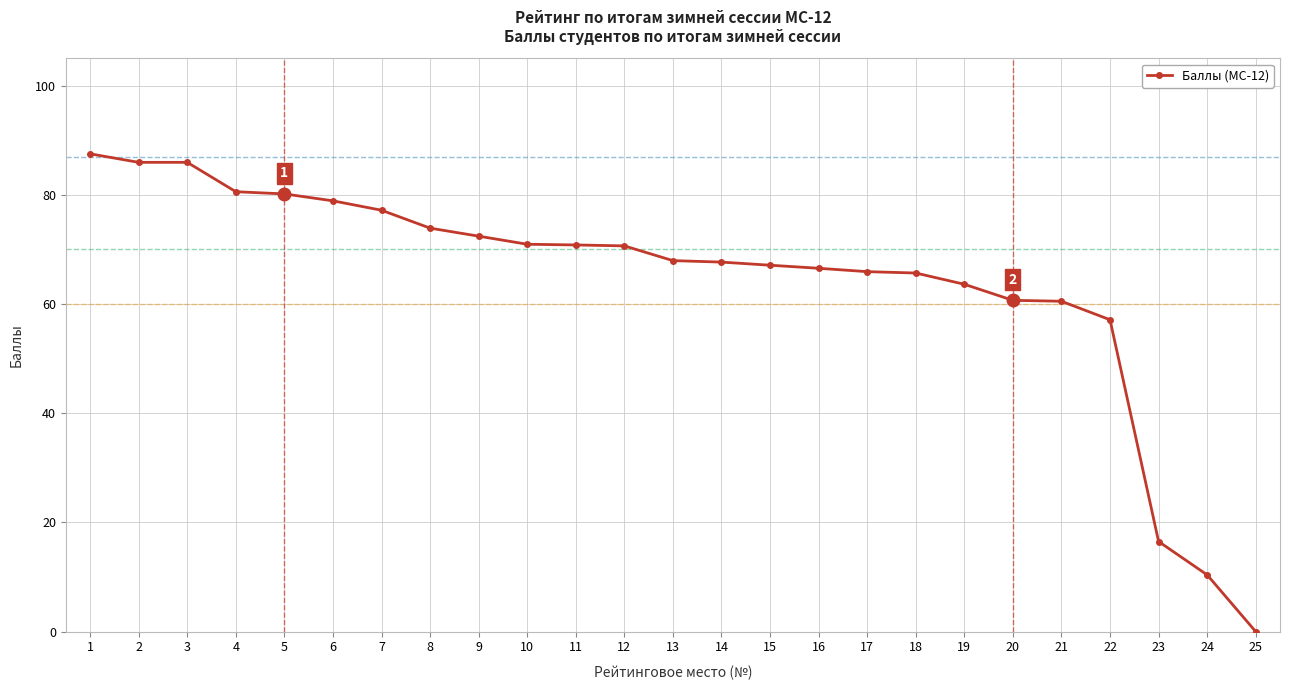

Is it true that the value at 20 is 60.7?

True